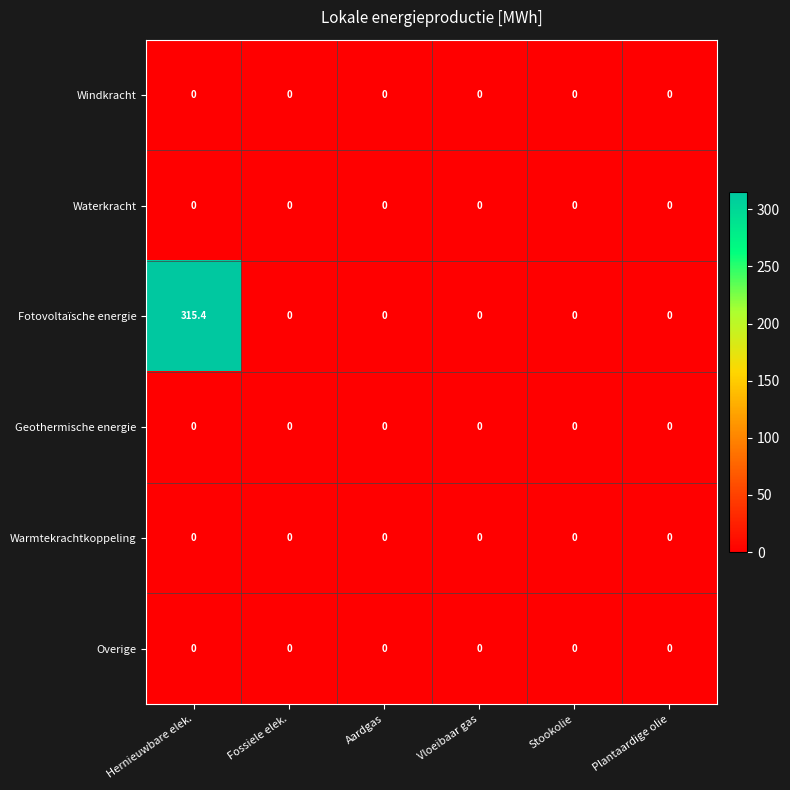

Count the number of data series in this chart.

6